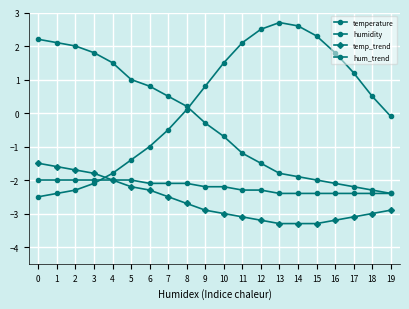

How many series are shown in this chart?

4